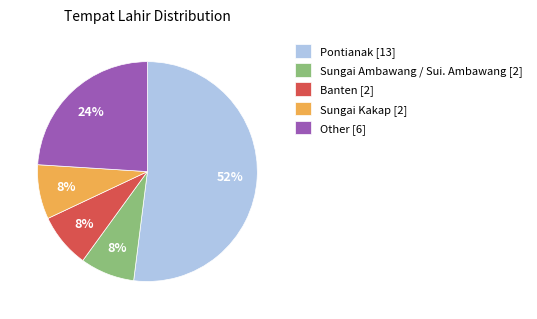

What percentage is the Sungai Ambawang / Sui. Ambawang slice, to the nearest percent?

8%